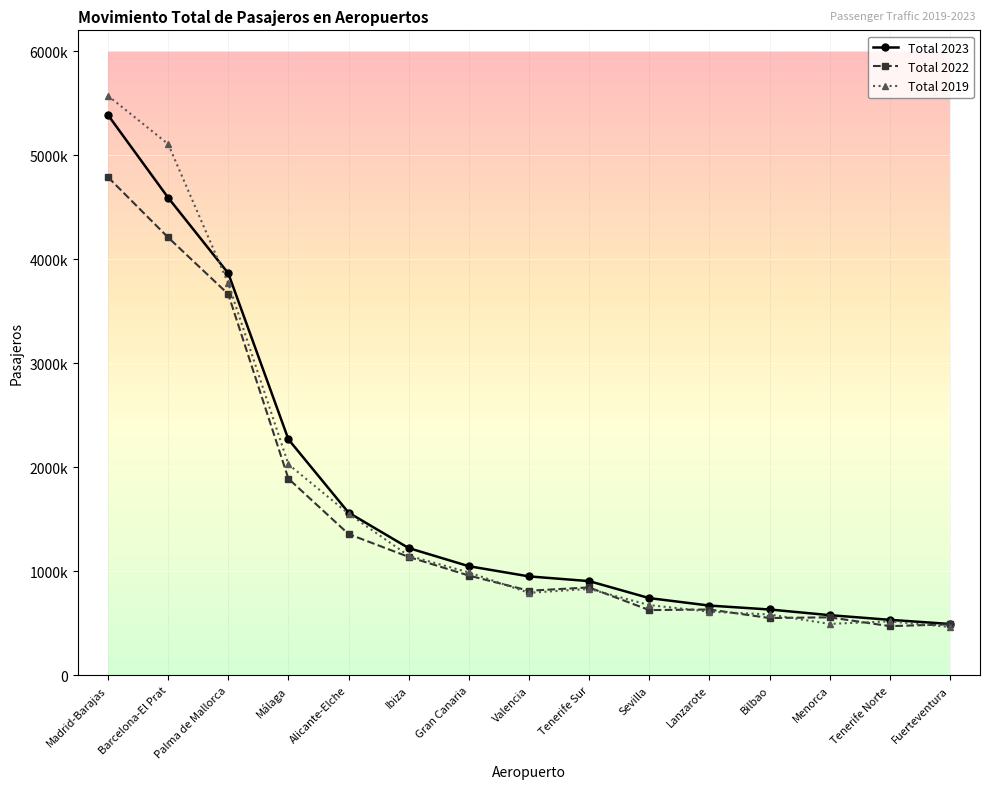

Is this an area chart (filled region under the line)?

No